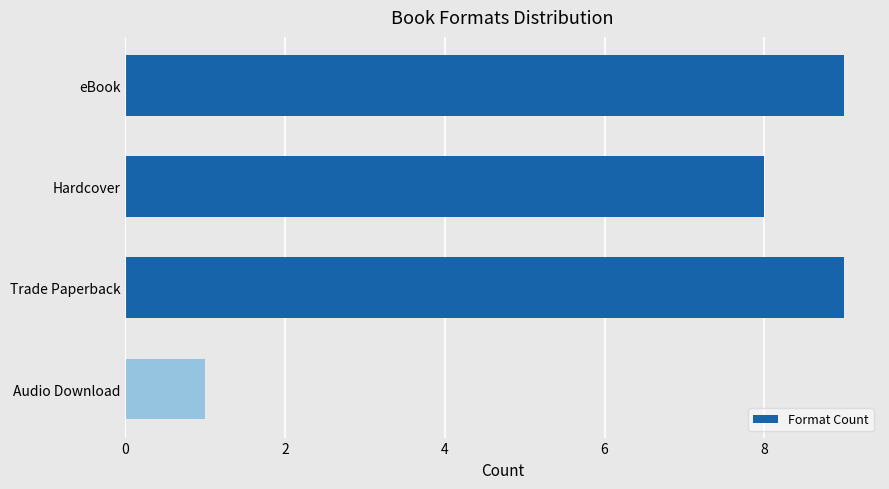

What is the change in value from Hardcover to Audio Download?

-7